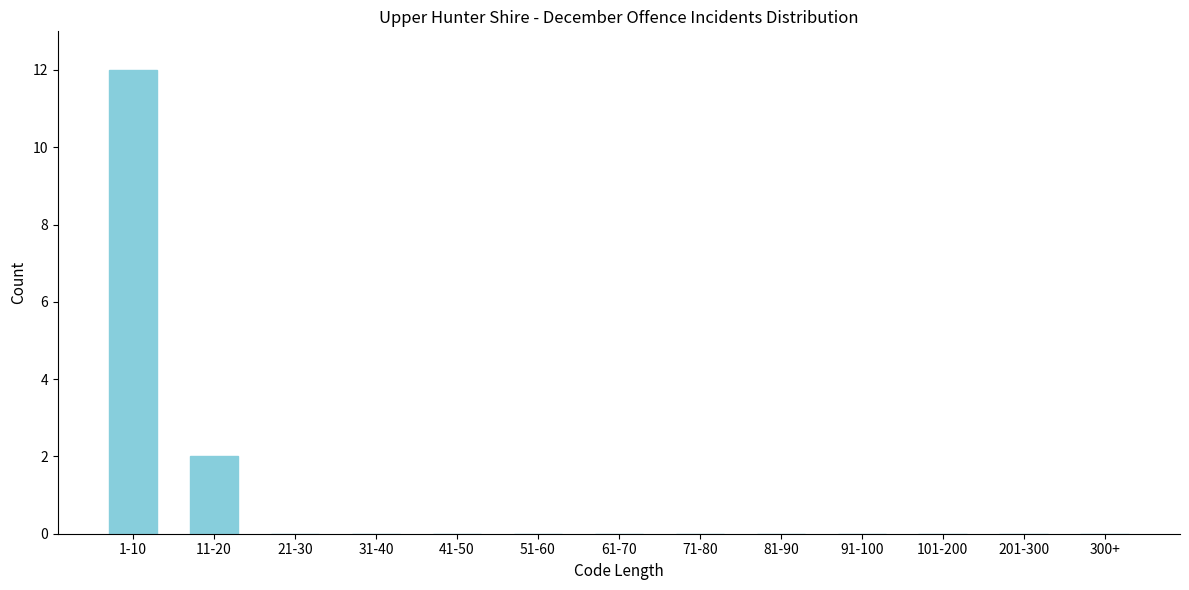

Reading right to left, what are all the values shown in this chart?

300+=0	201-300=0	101-200=0	91-100=0	81-90=0	71-80=0	61-70=0	51-60=0	41-50=0	31-40=0	21-30=0	11-20=2	1-10=12